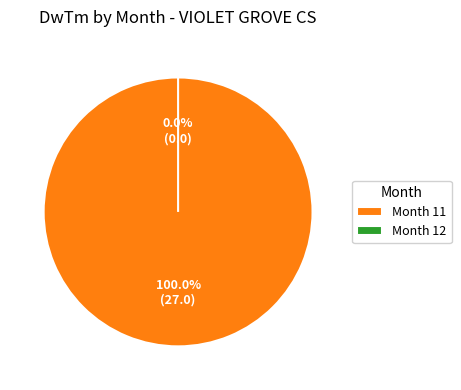

Is there any slice that represents more than half of the pie?

Yes